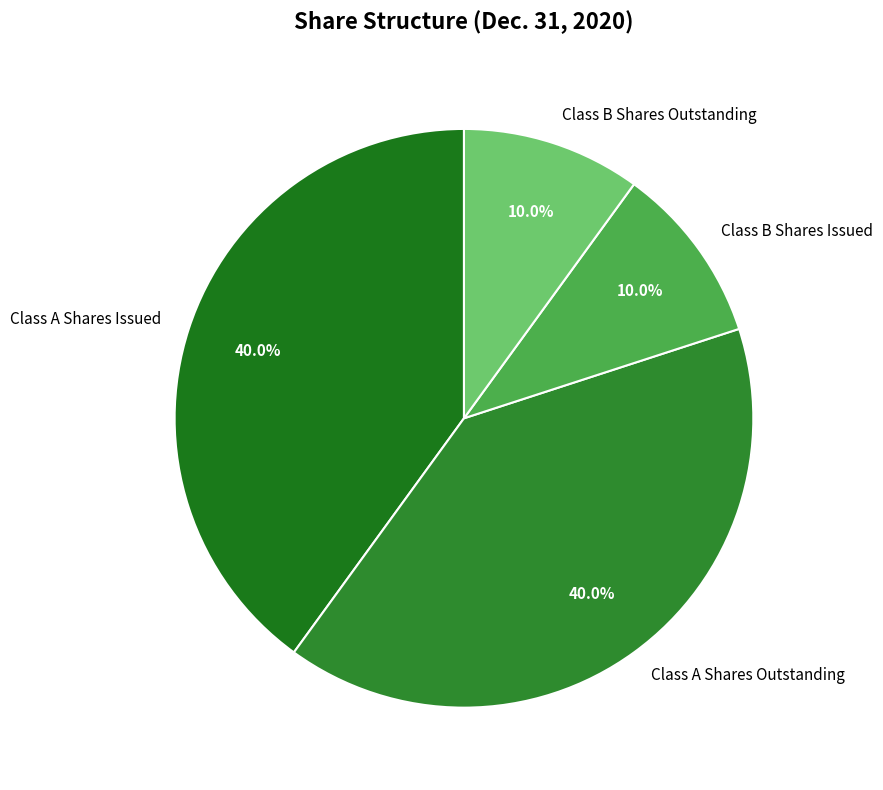

Does Class B Shares Issued represent more than half of the total?

No